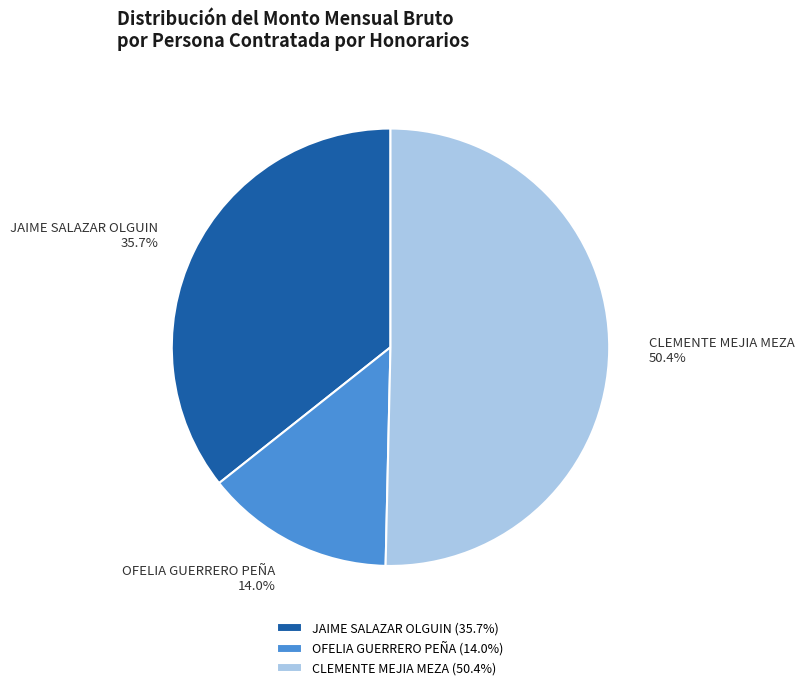

Do OFELIA GUERRERO PEÑA and CLEMENTE MEJIA MEZA together represent more than half of the pie?

Yes